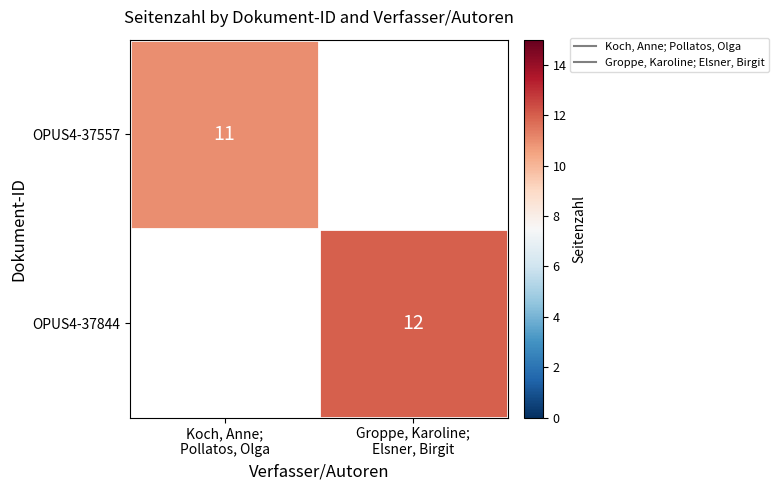

Which label corresponds to the smallest value in the chart?

Koch, Anne;
Pollatos, Olga